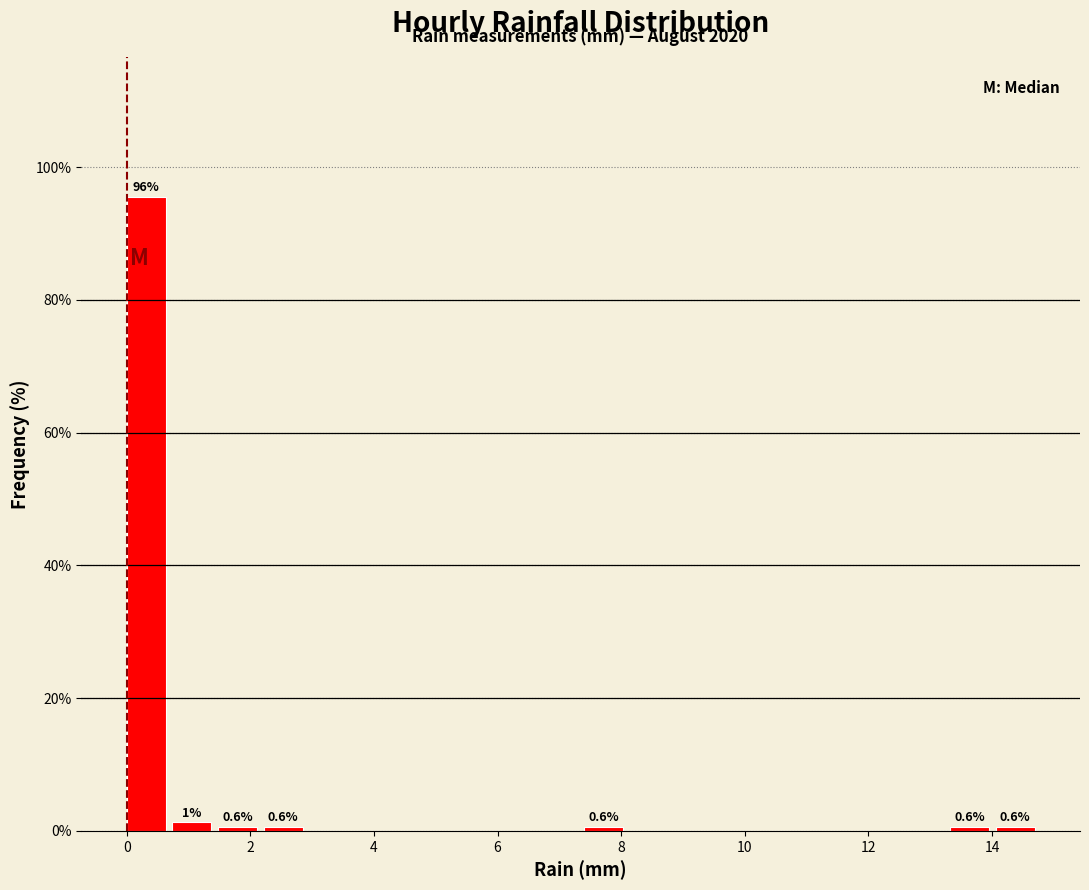

Read against the x-axis, roughly where is the centre of the tallest bar?

0.4